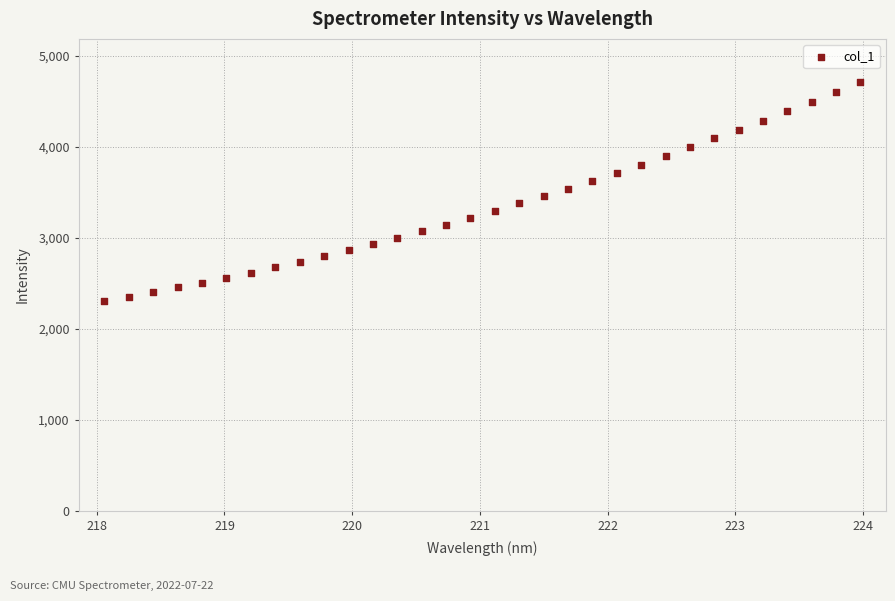

What is the range of Y values (max minus min)?

2409.9